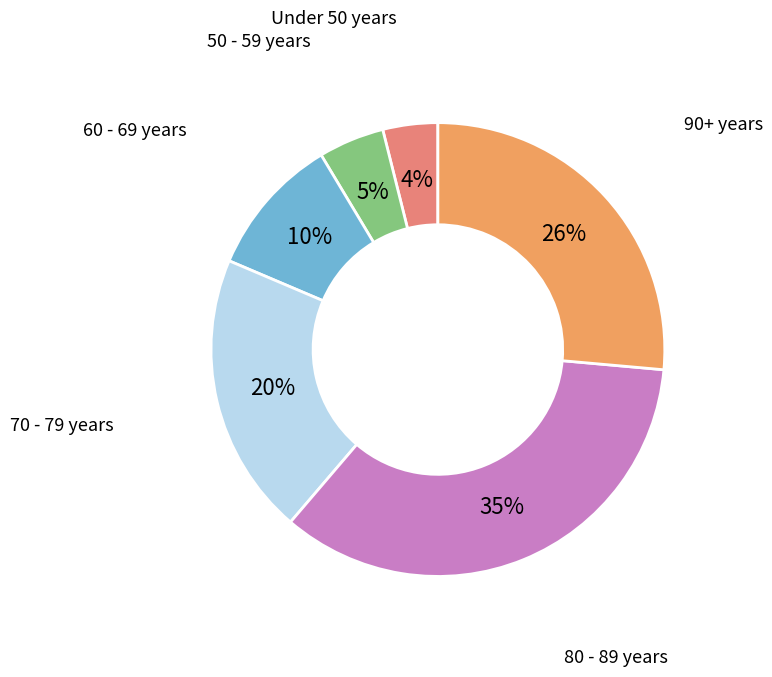

Is it true that 50 - 59 years is 13% of the pie?

False